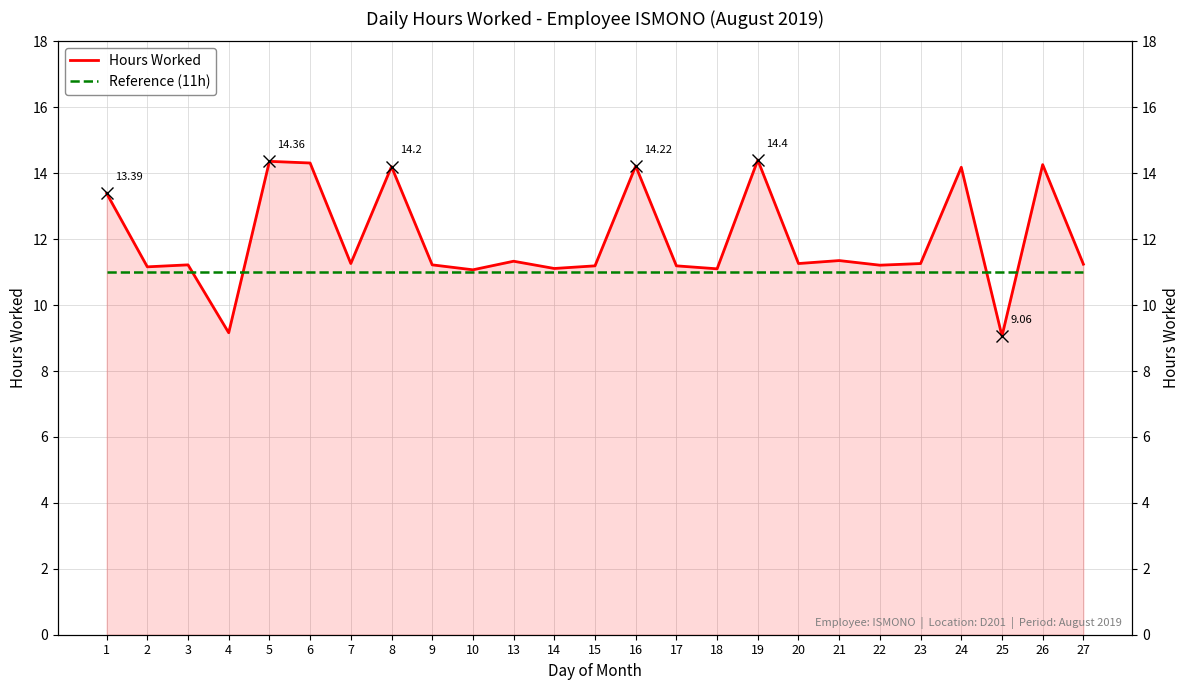

The value of Reference (11h) at 20 is 11.0. True or false?

True